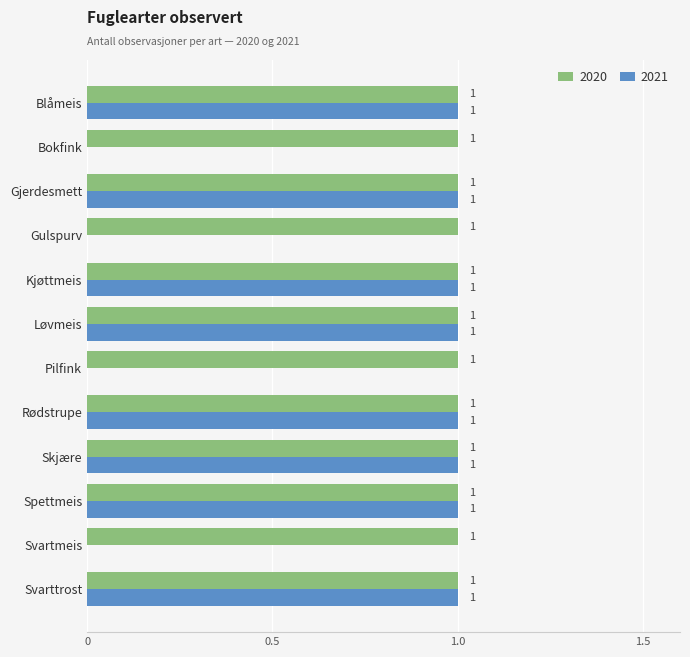

Which series has the largest total across all categories?

2020